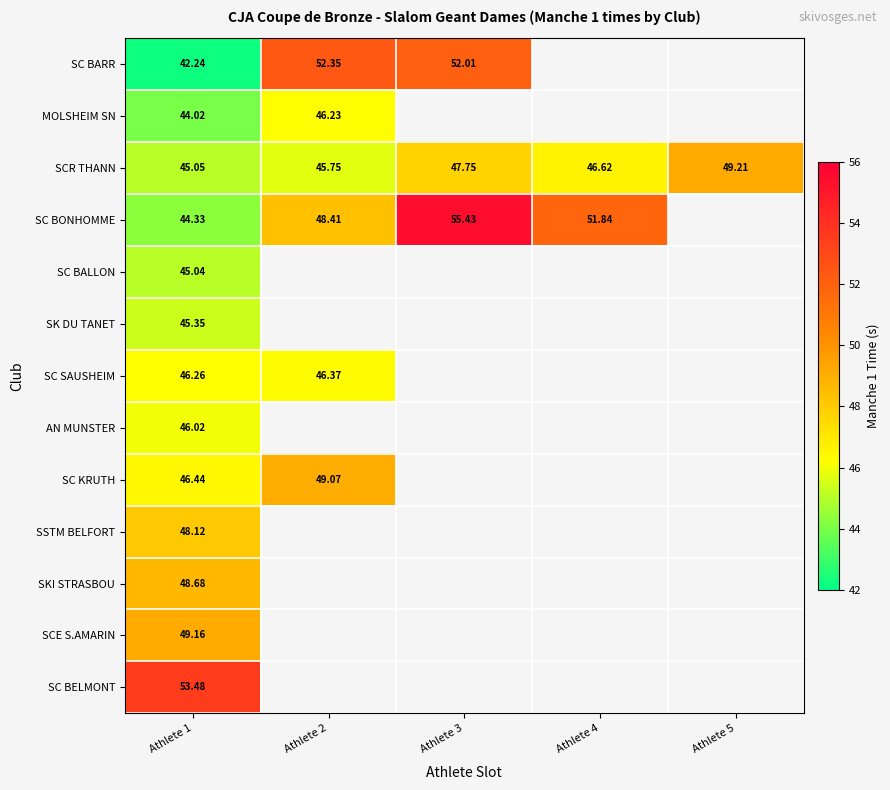

At Athlete 1, list the series in order from largest to smallest.

SC BELMONT, SCE S.AMARIN, SKI STRASBOU, SSTM BELFORT, SC KRUTH, SC SAUSHEIM, AN MUNSTER, SK DU TANET, SCR THANN, SC BALLON, SC BONHOMME, MOLSHEIM SN, SC BARR